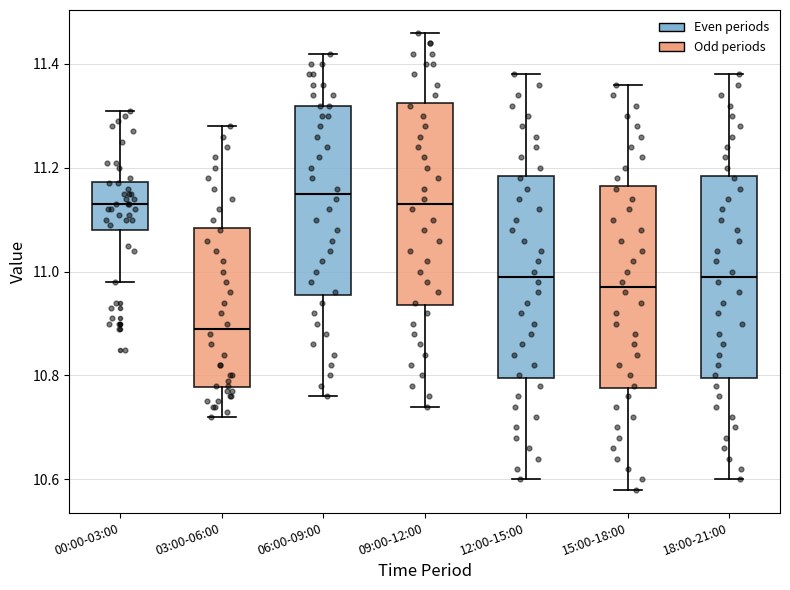

Reading left to right, read every box against the y-axis: the position of its median line, the range the box covers, and the ends of its whiskers. The values are not printed on the chart, so give them approximately, as read against the axis.

00:00-03:00: median 11.14, box 11.08 to 11.18, whiskers 10.98 to 11.32
03:00-06:00: median 10.90, box 10.78 to 11.08, whiskers 10.72 to 11.28
06:00-09:00: median 11.16, box 10.96 to 11.32, whiskers 10.76 to 11.42
09:00-12:00: median 11.14, box 10.94 to 11.32, whiskers 10.74 to 11.46
12:00-15:00: median 11.00, box 10.80 to 11.18, whiskers 10.60 to 11.38
15:00-18:00: median 10.98, box 10.78 to 11.16, whiskers 10.58 to 11.36
18:00-21:00: median 11.00, box 10.80 to 11.18, whiskers 10.60 to 11.38